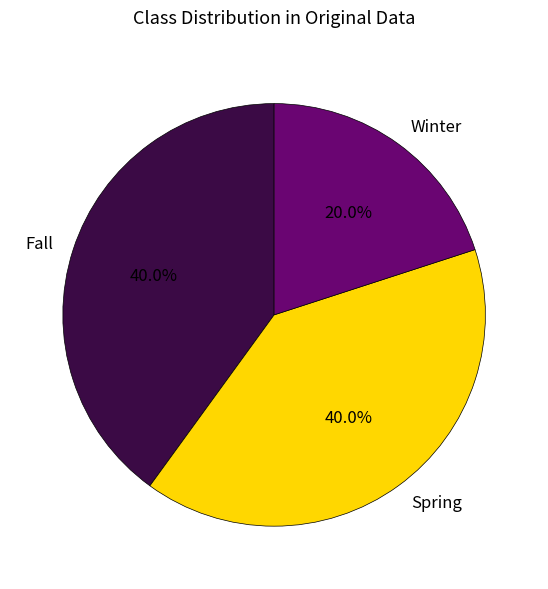

What is the total percentage of Winter and Spring?

60.0%